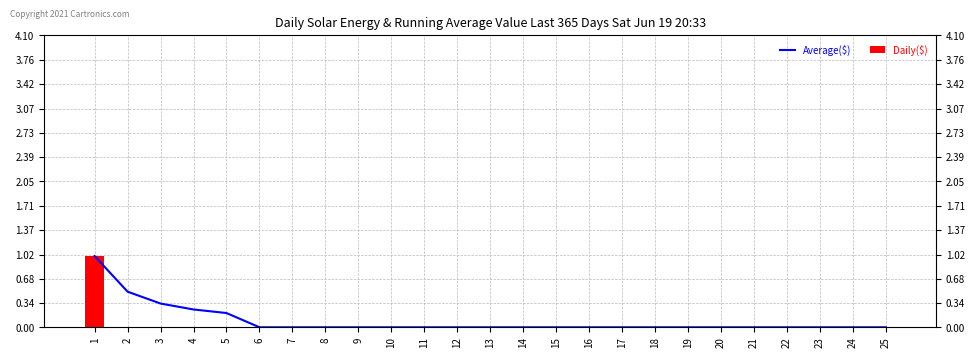

Which series has the largest range (max minus min)?

Average($)